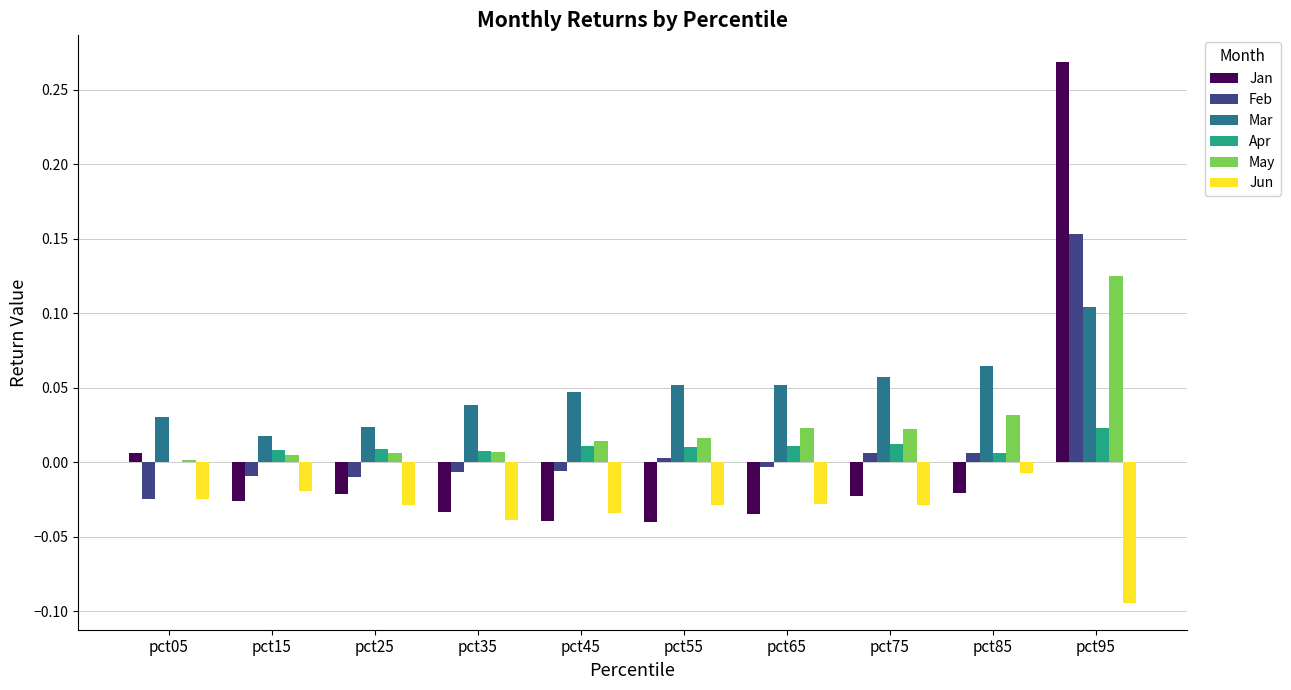

How many groups of bars are there?

10